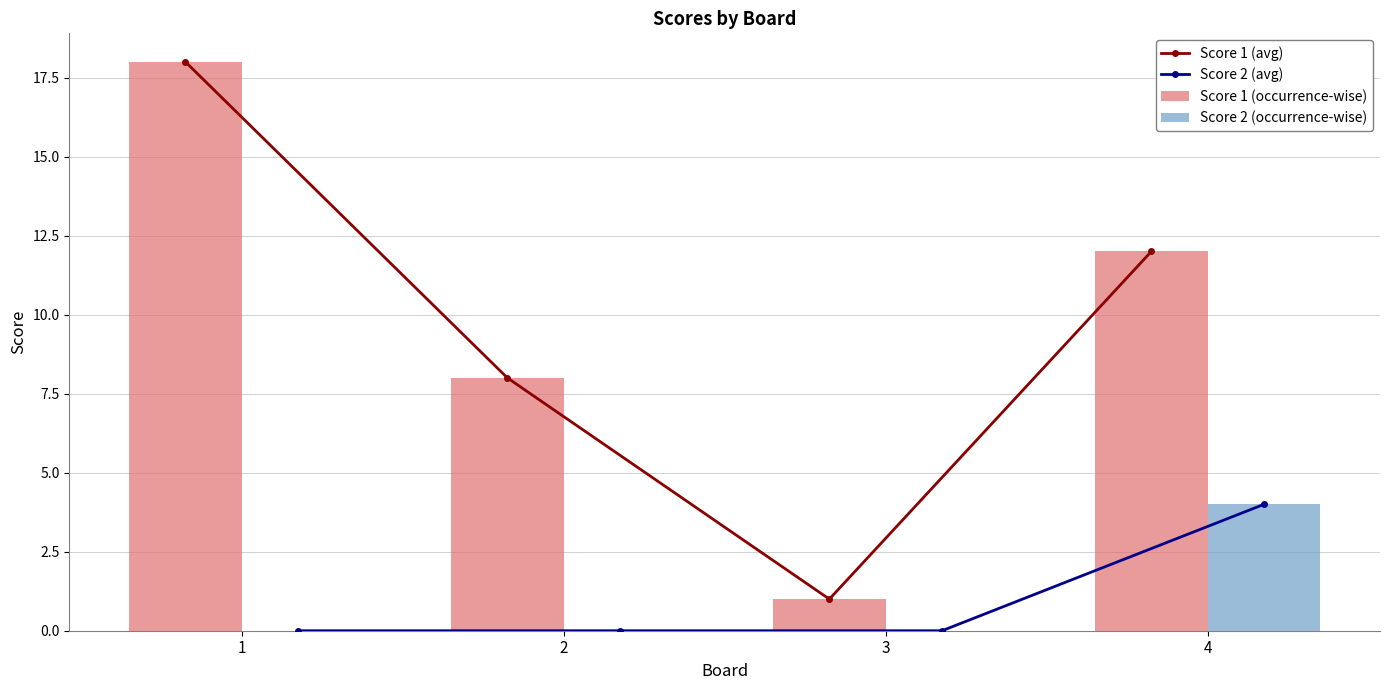

Which series has the largest total across all categories?

Score 1 (avg)